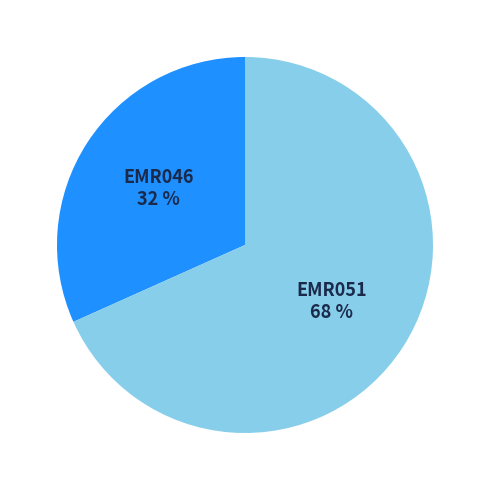

To the nearest percent, what is the combined percentage of EMR051 and EMR046?

100%